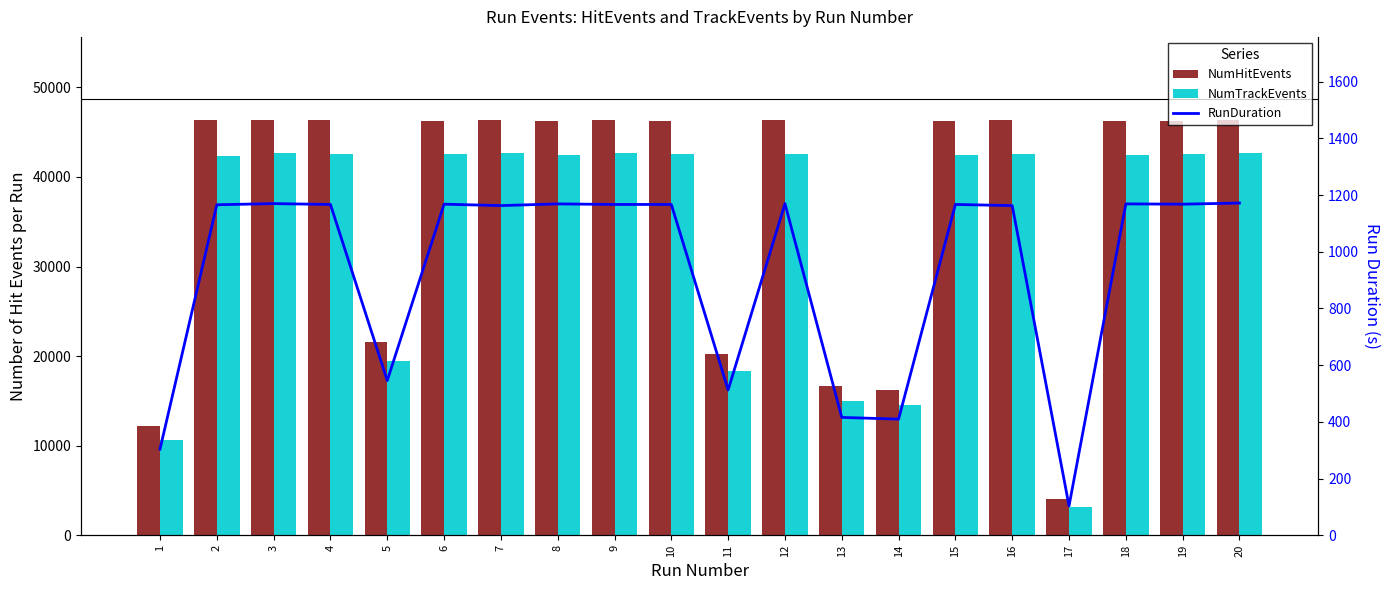

Are the bars grouped side by side (vs. stacked)?

Yes